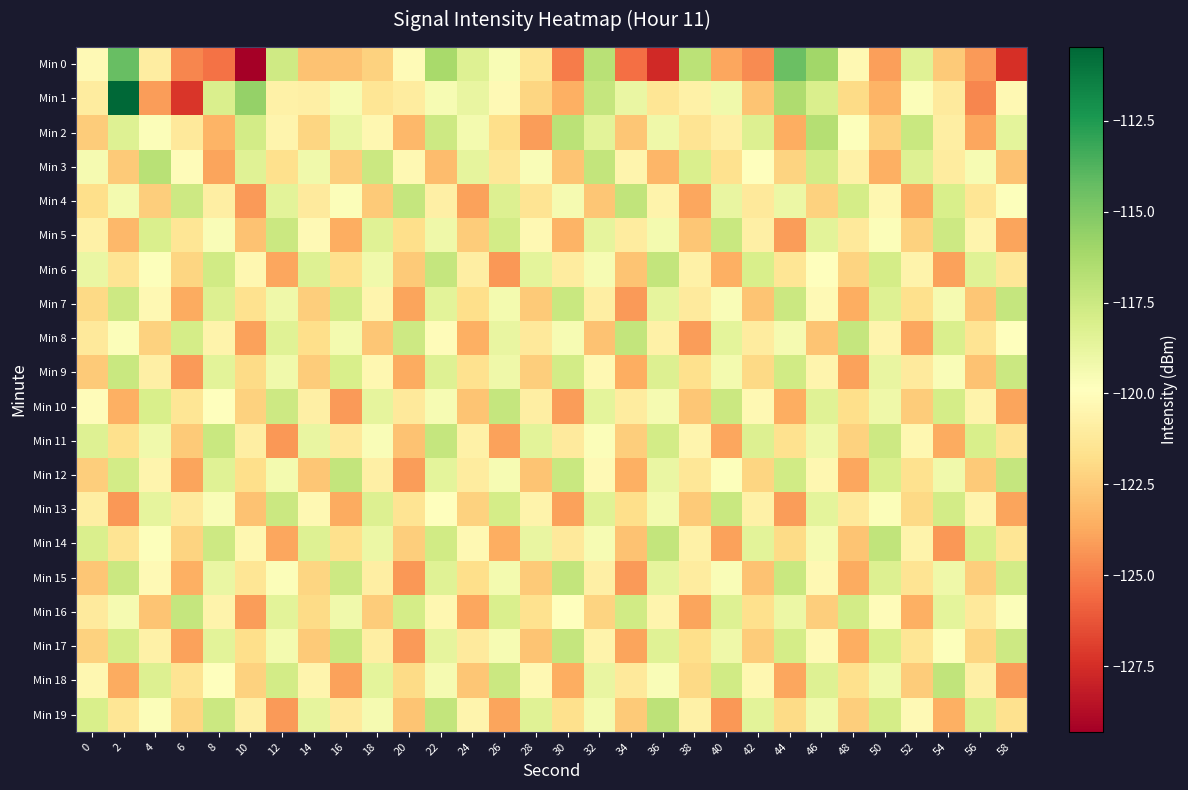

Reading left to right, transcribe all the data shown in this chart.

Min 0: 0=-120.2	2=-114.3	4=-121.0	6=-124.8	8=-125.3	10=-129.3	12=-117.6	14=-122.8	16=-122.8	18=-122.3	20=-120.2	22=-116.2	24=-118.3	26=-119.5	28=-121.4	30=-125.1	32=-116.9	34=-125.5	36=-127.7	38=-116.9	40=-123.8	42=-124.6	44=-114.4	46=-116.0	48=-120.3	50=-124.0	52=-118.4	54=-122.6	56=-124.2	58=-127.4
Min 1: 0=-121.0	2=-110.5	4=-124.1	6=-127.2	8=-118.1	10=-115.6	12=-120.7	14=-120.8	16=-119.5	18=-121.4	20=-121.0	22=-119.5	24=-118.8	26=-120.2	28=-122.1	30=-123.5	32=-117.3	34=-118.9	36=-121.4	38=-120.7	40=-119.2	42=-122.8	44=-116.5	46=-118.1	48=-121.9	50=-123.4	52=-119.7	54=-121.1	56=-124.8	58=-120.3
Min 2: 0=-122.5	2=-118.3	4=-119.7	6=-121.2	8=-123.4	10=-117.8	12=-120.5	14=-122.1	16=-118.9	18=-120.4	20=-123.2	22=-117.6	24=-119.3	26=-121.8	28=-124.1	30=-116.9	32=-118.5	34=-122.7	36=-119.1	38=-121.5	40=-120.8	42=-118.2	44=-123.6	46=-116.7	48=-119.8	50=-122.3	52=-117.4	54=-120.9	56=-123.8	58=-118.6
Min 3: 0=-119.4	2=-122.6	4=-116.8	6=-120.1	8=-123.9	10=-118.4	12=-121.7	14=-119.2	16=-122.4	18=-117.5	20=-120.3	22=-123.1	24=-118.7	26=-121.3	28=-119.6	30=-122.8	32=-117.2	34=-120.5	36=-123.3	38=-118.1	40=-121.6	42=-119.9	44=-122.2	46=-117.8	48=-120.7	50=-123.5	52=-118.3	54=-121.0	56=-119.5	58=-122.9
Min 4: 0=-121.8	2=-119.3	4=-122.4	6=-117.6	8=-120.9	10=-124.2	12=-118.5	14=-121.1	16=-119.7	18=-122.6	20=-117.3	22=-120.8	24=-124.0	26=-118.2	28=-121.5	30=-119.4	32=-122.7	34=-117.1	36=-120.6	38=-123.8	40=-118.8	42=-121.2	44=-119.0	46=-122.3	48=-117.9	50=-120.4	52=-123.7	54=-118.0	56=-121.4	58=-119.8
Min 5: 0=-120.7	2=-123.2	4=-118.1	6=-121.4	8=-119.6	10=-122.9	12=-117.5	14=-120.2	16=-123.6	18=-118.4	20=-121.8	22=-119.1	24=-122.5	26=-117.8	28=-120.3	30=-123.4	32=-118.7	34=-121.0	36=-119.3	38=-122.7	40=-117.4	42=-120.8	44=-124.1	46=-118.5	48=-121.2	50=-119.7	52=-122.3	54=-117.6	56=-120.5	58=-123.9
Min 6: 0=-118.9	2=-121.5	4=-119.8	6=-122.1	8=-117.7	10=-120.4	12=-123.8	14=-118.3	16=-121.7	18=-119.2	20=-122.6	22=-117.3	24=-120.9	26=-124.3	28=-118.6	30=-121.0	32=-119.5	34=-122.8	36=-117.2	38=-120.7	40=-123.5	42=-118.0	44=-121.4	46=-119.9	48=-122.2	50=-117.9	52=-120.6	54=-124.0	56=-118.4	58=-121.3
Min 7: 0=-122.0	2=-117.6	4=-120.3	6=-123.7	8=-118.2	10=-121.6	12=-119.1	14=-122.4	16=-117.8	18=-120.5	20=-123.9	22=-118.5	24=-121.8	26=-119.3	28=-122.6	30=-117.4	32=-120.9	34=-124.2	36=-118.7	38=-121.1	40=-119.6	42=-122.8	44=-117.5	46=-120.2	48=-123.6	50=-118.3	52=-121.7	54=-119.4	56=-122.7	58=-117.3
Min 8: 0=-121.2	2=-119.7	4=-122.3	6=-117.9	8=-120.6	10=-124.0	12=-118.4	14=-121.8	16=-119.3	18=-122.7	20=-117.6	22=-120.1	24=-123.5	26=-118.8	28=-121.2	30=-119.5	32=-122.9	34=-117.2	36=-120.7	38=-124.1	40=-118.6	42=-121.0	44=-119.4	46=-122.8	48=-117.3	50=-120.5	52=-123.8	54=-118.1	56=-121.5	58=-119.9
Min 9: 0=-122.6	2=-117.4	4=-120.8	6=-124.2	8=-118.5	10=-121.9	12=-119.2	14=-122.5	16=-118.0	18=-120.4	20=-123.7	22=-118.3	24=-121.6	26=-119.1	28=-122.4	30=-117.8	32=-120.3	34=-123.6	36=-118.2	38=-121.7	40=-119.3	42=-122.0	44=-117.7	46=-120.5	48=-124.0	50=-118.8	52=-121.1	54=-119.6	56=-122.9	58=-117.5
Min 10: 0=-120.1	2=-123.5	4=-118.0	6=-121.4	8=-119.9	10=-122.3	12=-117.6	14=-120.8	16=-124.2	18=-118.7	20=-121.2	22=-119.5	24=-122.8	26=-117.3	28=-120.9	30=-124.1	32=-118.6	34=-121.0	36=-119.4	38=-122.7	40=-117.5	42=-120.3	44=-123.6	46=-118.4	48=-121.8	50=-119.1	52=-122.5	54=-117.9	56=-120.6	58=-123.9
Min 11: 0=-118.3	2=-121.7	4=-119.2	6=-122.6	8=-117.4	10=-120.9	12=-124.3	14=-118.8	16=-121.2	18=-119.6	20=-122.9	22=-117.3	24=-120.7	26=-124.0	28=-118.5	30=-121.1	32=-119.7	34=-122.4	36=-117.8	38=-120.5	40=-123.8	42=-118.2	44=-121.6	46=-119.1	48=-122.3	50=-117.6	52=-120.4	54=-123.7	56=-118.0	58=-121.5
Min 12: 0=-122.4	2=-117.8	4=-120.5	6=-123.9	8=-118.4	10=-121.8	12=-119.3	14=-122.7	16=-117.2	18=-120.8	20=-124.1	22=-118.6	24=-121.0	26=-119.5	28=-122.8	30=-117.4	32=-120.2	34=-123.5	36=-118.9	38=-121.3	40=-119.8	42=-122.1	44=-117.7	46=-120.4	48=-123.8	50=-118.1	52=-121.6	54=-119.2	56=-122.6	58=-117.3
Min 13: 0=-120.9	2=-124.3	4=-118.7	6=-121.1	8=-119.6	10=-122.9	12=-117.5	14=-120.3	16=-123.7	18=-118.2	20=-121.5	22=-119.9	24=-122.3	26=-117.9	28=-120.6	30=-124.0	32=-118.4	34=-121.8	36=-119.3	38=-122.6	40=-117.4	42=-120.7	44=-124.1	46=-118.6	48=-121.2	50=-119.7	52=-122.0	54=-117.8	56=-120.5	58=-123.9
Min 14: 0=-118.1	2=-121.5	4=-119.8	6=-122.2	8=-117.6	10=-120.4	12=-123.8	14=-118.3	16=-121.7	18=-119.0	20=-122.4	22=-117.7	24=-120.3	26=-123.6	28=-118.8	30=-121.2	32=-119.5	34=-122.9	36=-117.2	38=-120.7	40=-124.0	42=-118.5	44=-121.9	46=-119.4	48=-122.8	50=-117.1	52=-120.6	54=-124.3	56=-118.0	58=-121.4
Min 15: 0=-122.7	2=-117.5	4=-120.2	6=-123.5	8=-118.9	10=-121.4	12=-119.7	14=-122.1	16=-117.6	18=-120.9	20=-124.3	22=-118.4	24=-121.8	26=-119.3	28=-122.6	30=-117.2	32=-120.8	34=-124.2	36=-118.7	38=-121.0	40=-119.6	42=-122.9	44=-117.4	46=-120.3	48=-123.7	50=-118.2	52=-121.5	54=-119.1	56=-122.4	58=-117.8
Min 16: 0=-121.1	2=-119.4	4=-122.8	6=-117.3	8=-120.6	10=-124.1	12=-118.5	14=-121.9	16=-119.2	18=-122.5	20=-117.9	22=-120.4	24=-123.8	26=-118.1	28=-121.6	30=-119.9	32=-122.2	34=-117.7	36=-120.5	38=-123.9	40=-118.3	42=-121.7	44=-119.0	46=-122.4	48=-117.8	50=-120.1	52=-123.5	54=-118.6	56=-121.2	58=-119.7
Min 17: 0=-122.3	2=-117.9	4=-120.7	6=-124.0	8=-118.5	10=-121.8	12=-119.3	14=-122.6	16=-117.4	18=-120.9	20=-124.2	22=-118.7	24=-121.1	26=-119.5	28=-122.8	30=-117.3	32=-120.6	34=-123.9	36=-118.4	38=-121.8	40=-119.1	42=-122.5	44=-117.9	46=-120.2	48=-123.6	50=-118.0	52=-121.4	54=-119.8	56=-122.1	58=-117.6
Min 18: 0=-120.4	2=-123.7	4=-118.2	6=-121.5	8=-119.9	10=-122.3	12=-117.8	14=-120.5	16=-124.0	18=-118.6	20=-121.9	22=-119.4	24=-122.7	26=-117.5	28=-120.3	30=-123.6	32=-118.8	34=-121.2	36=-119.6	38=-122.0	40=-117.7	42=-120.4	44=-123.8	46=-118.3	48=-121.7	50=-119.2	52=-122.5	54=-117.1	56=-120.8	58=-124.1
Min 19: 0=-118.0	2=-121.4	4=-119.7	6=-122.1	8=-117.5	10=-120.8	12=-124.2	14=-118.7	16=-121.1	18=-119.4	20=-122.8	22=-117.2	24=-120.5	26=-123.9	28=-118.4	30=-121.7	32=-119.3	34=-122.6	36=-117.0	38=-120.7	40=-124.3	42=-118.5	44=-121.9	46=-119.2	48=-122.4	50=-117.9	52=-120.2	54=-123.5	56=-118.1	58=-121.6